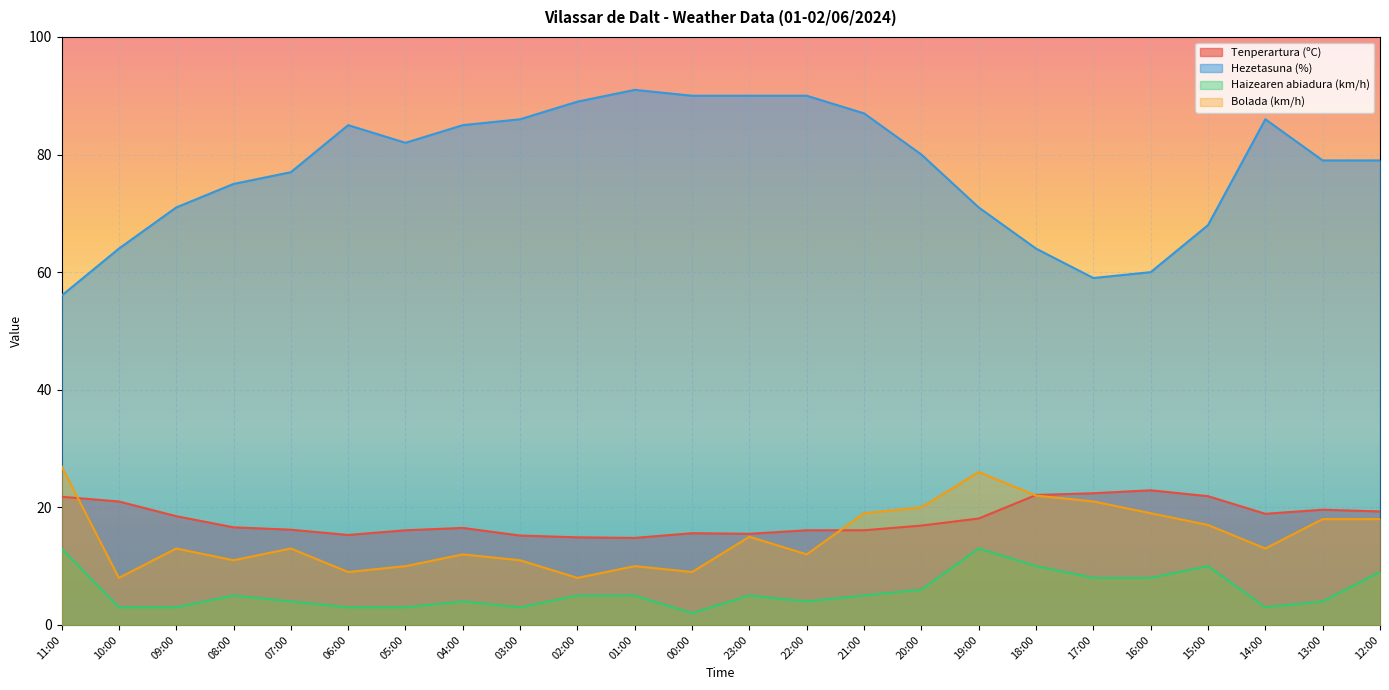

Between 16:00 and 22:00, which is larger?

16:00